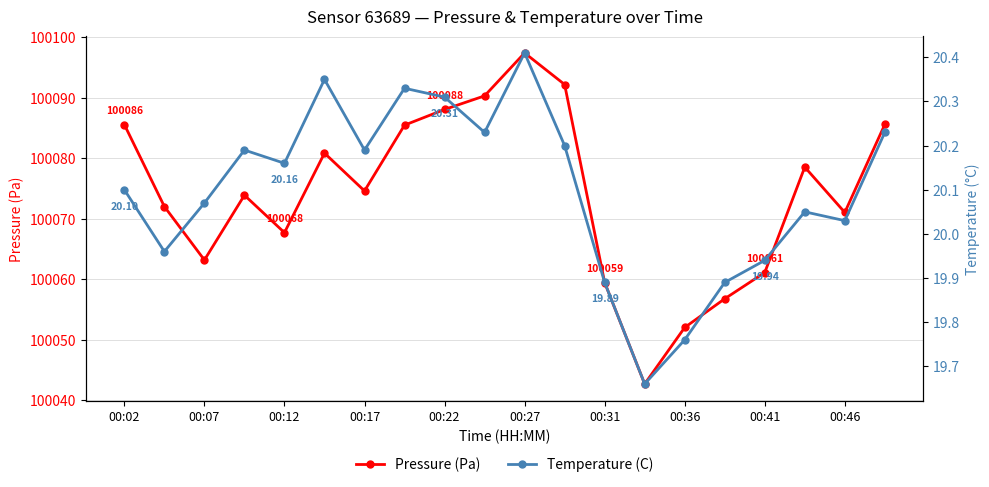

How many interior local peaks does the Pressure (Pa) series have?

4